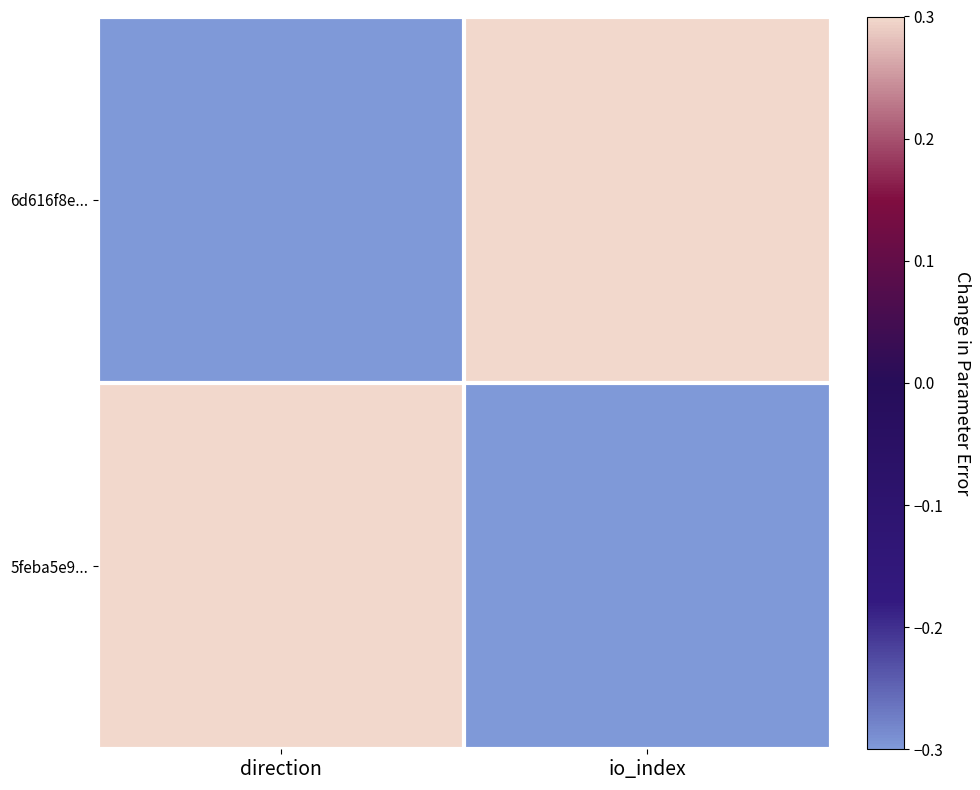

Which series has the largest total across all categories?

6d616f8e...